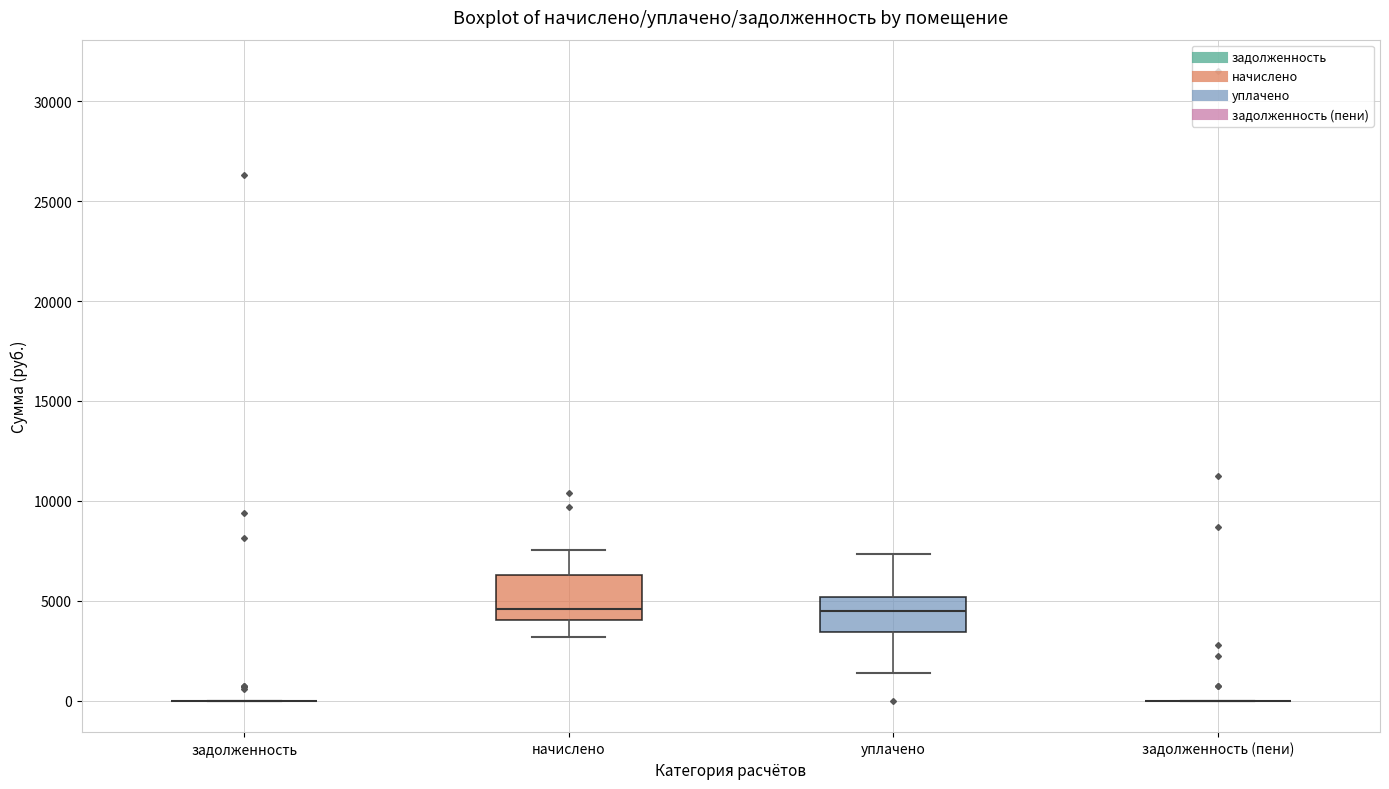

Reading left to right, transcribe this box plot: for each box, give where its median line is, the range the box spans, and where its two whiskers end, as read against the y-axis. The values are not printed on the chart, so give them approximately, as read against the axis.

задолженность: box collapsed to a line at 0, whiskers 0 to 0
начислено: median 4500, box 4000 to 6500, whiskers 3000 to 7500
уплачено: median 4500, box 3500 to 5000, whiskers 1500 to 7500
задолженность (пени): box collapsed to a line at 0, whiskers 0 to 0